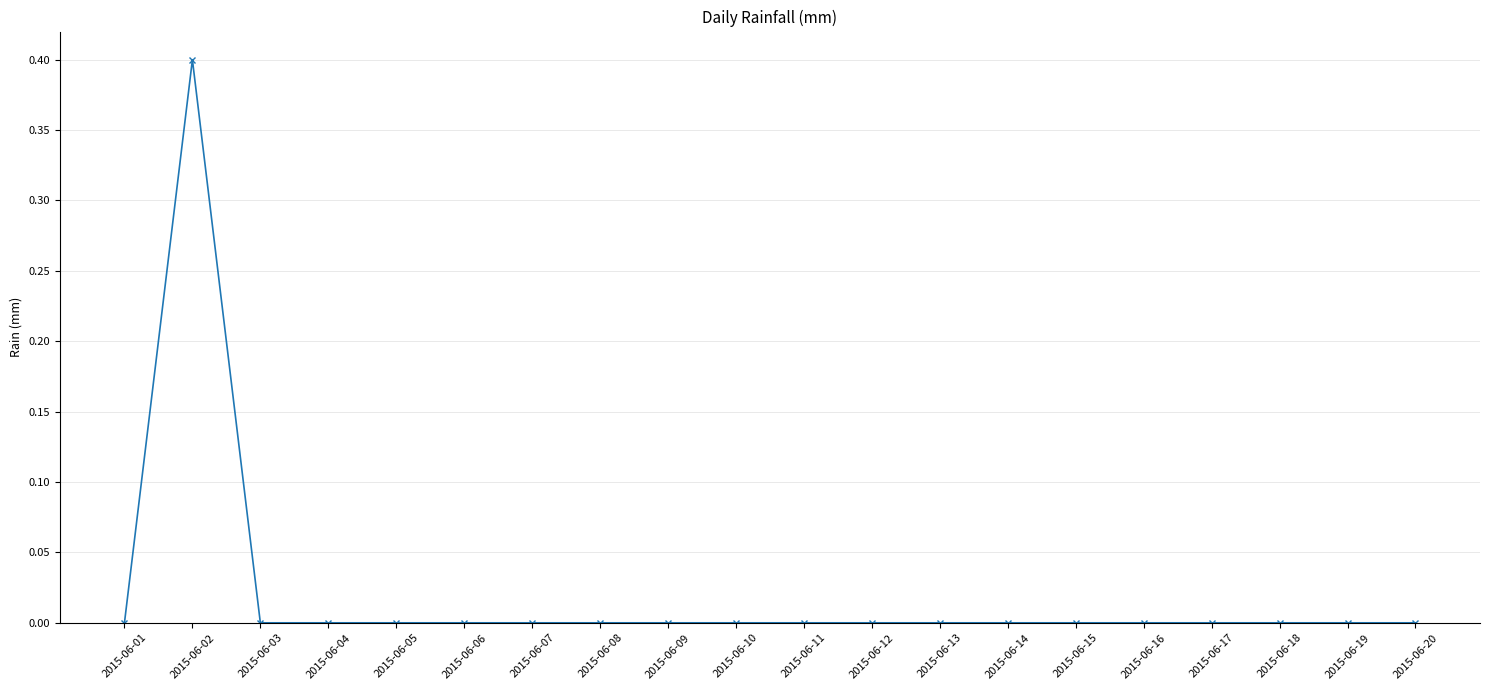

What is the difference between the maximum and minimum values?

0.4